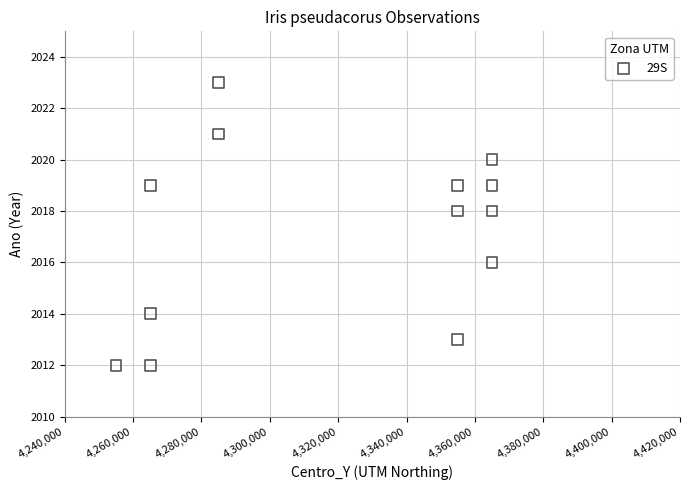

What is the range of Y values (max minus min)?

11